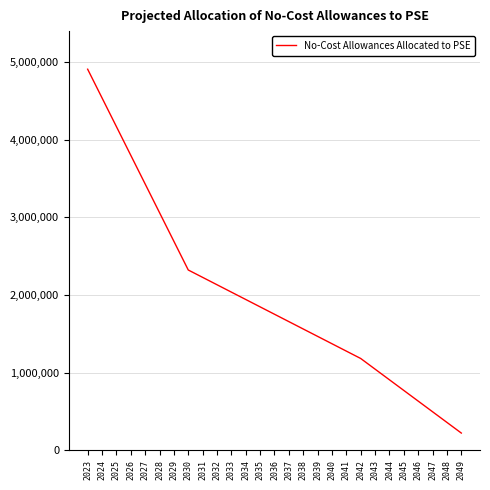

Rank the categories by value from lowest to highest.

2049, 2048, 2047, 2046, 2045, 2044, 2043, 2042, 2041, 2040, 2039, 2038, 2037, 2036, 2035, 2034, 2033, 2032, 2031, 2030, 2029, 2028, 2027, 2026, 2025, 2024, 2023